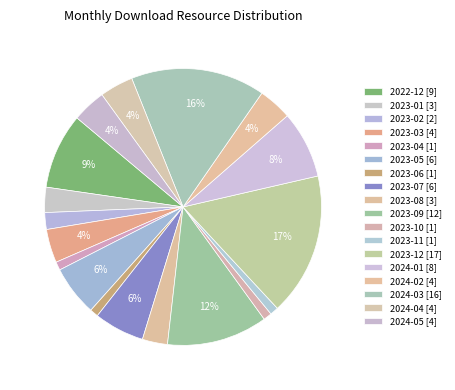

Rank the categories by value from highest to lowest.

2023-12, 2024-03, 2023-09, 2022-12, 2024-01, 2023-05, 2023-07, 2023-03, 2024-02, 2024-04, 2024-05, 2023-01, 2023-08, 2023-02, 2023-04, 2023-06, 2023-10, 2023-11